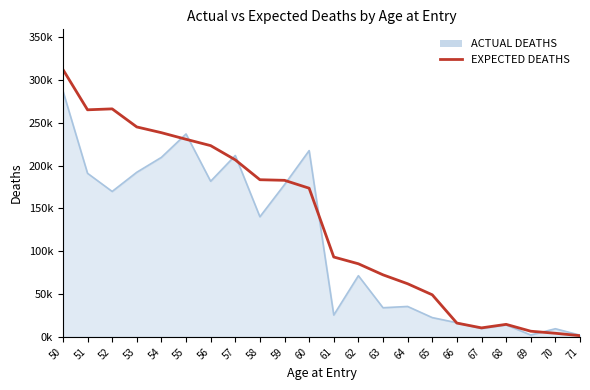

Does the chart have visible grid lines?

No